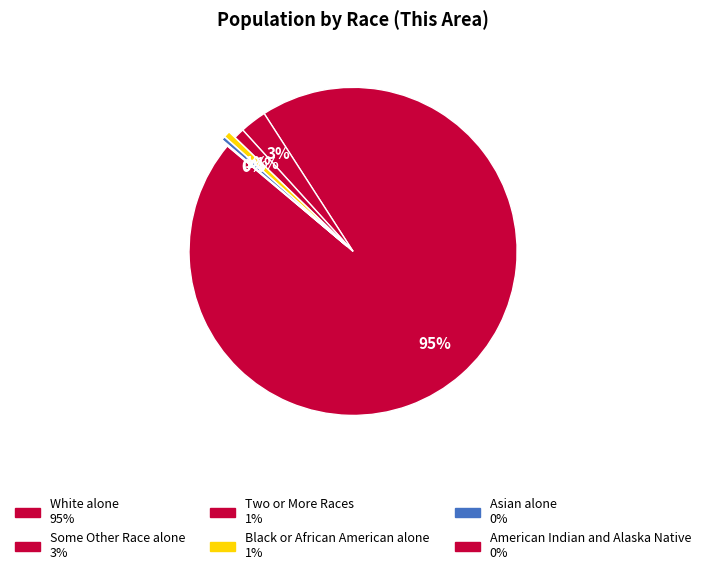

To the nearest percent, what is the difference between the largest and smallest slice percentages?

95%